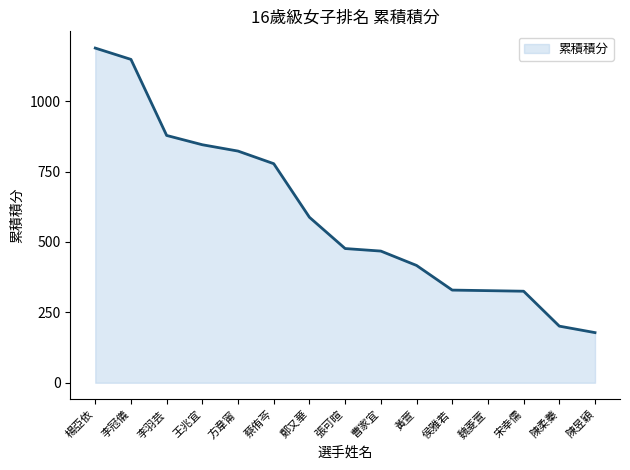

What position from the left is 鄭又華?

7